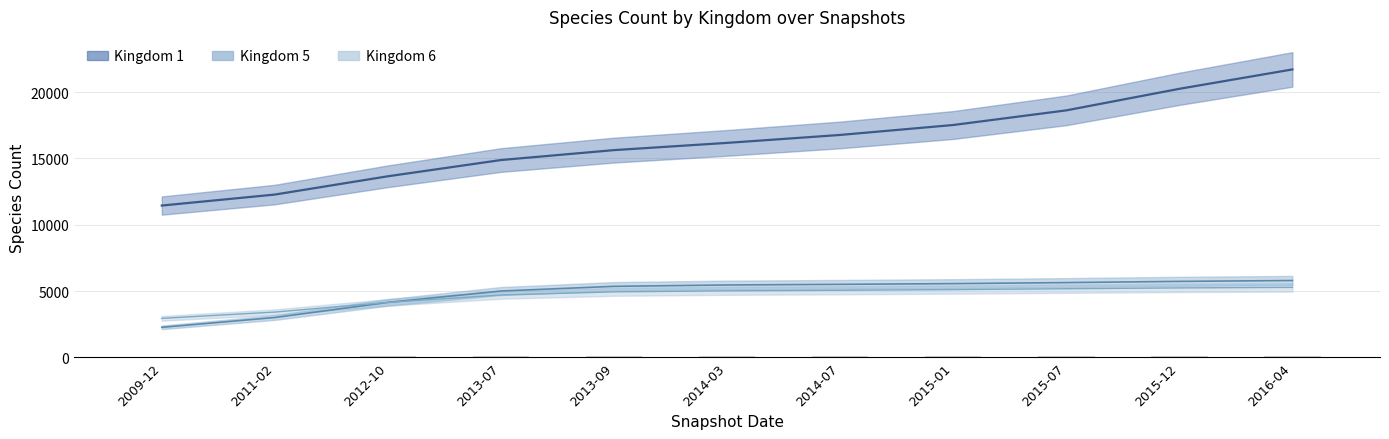

Count the number of categories in the chart.

11